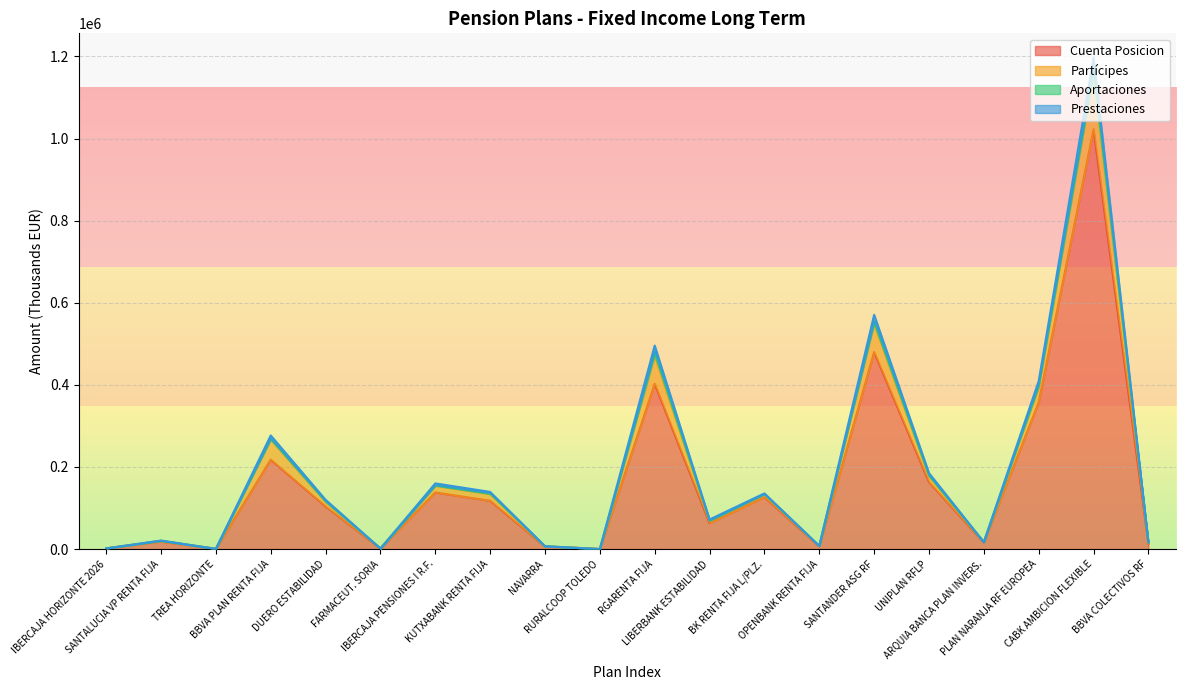

Which category has the lowest value across all series?

RURALCOOP TOLEDO